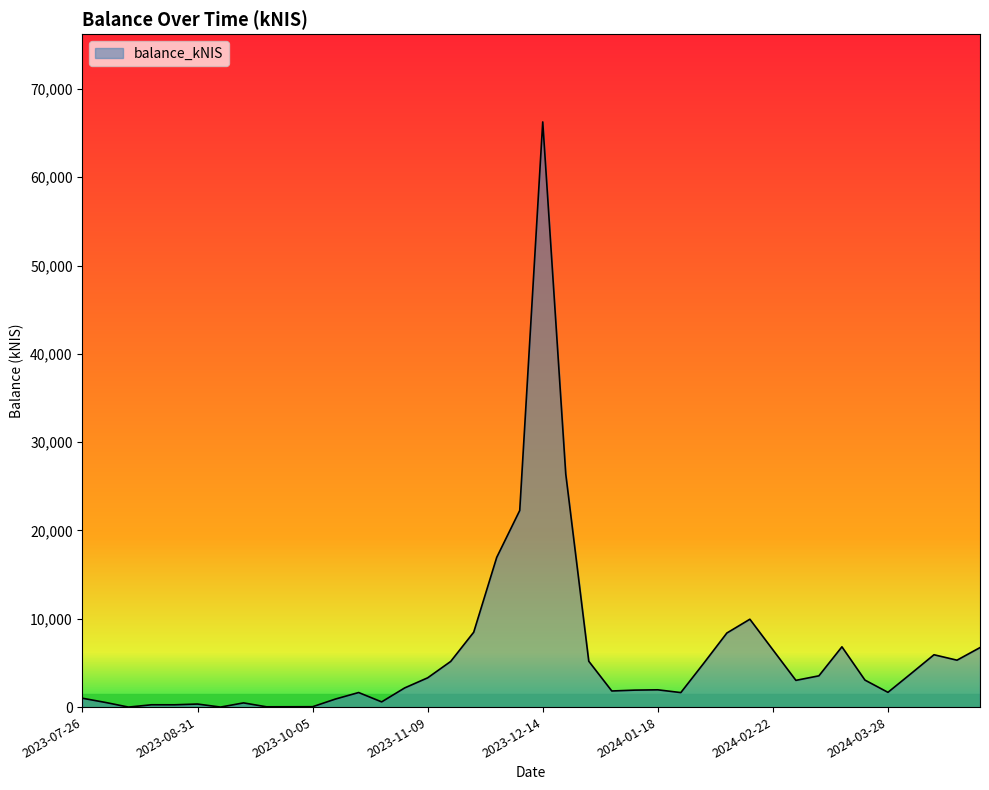

What is the difference between the maximum and minimum values?

66256.7